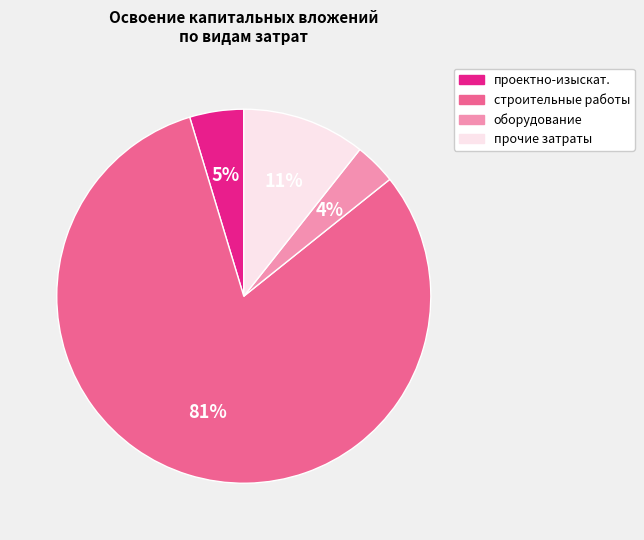

Does any single category account for the majority?

Yes